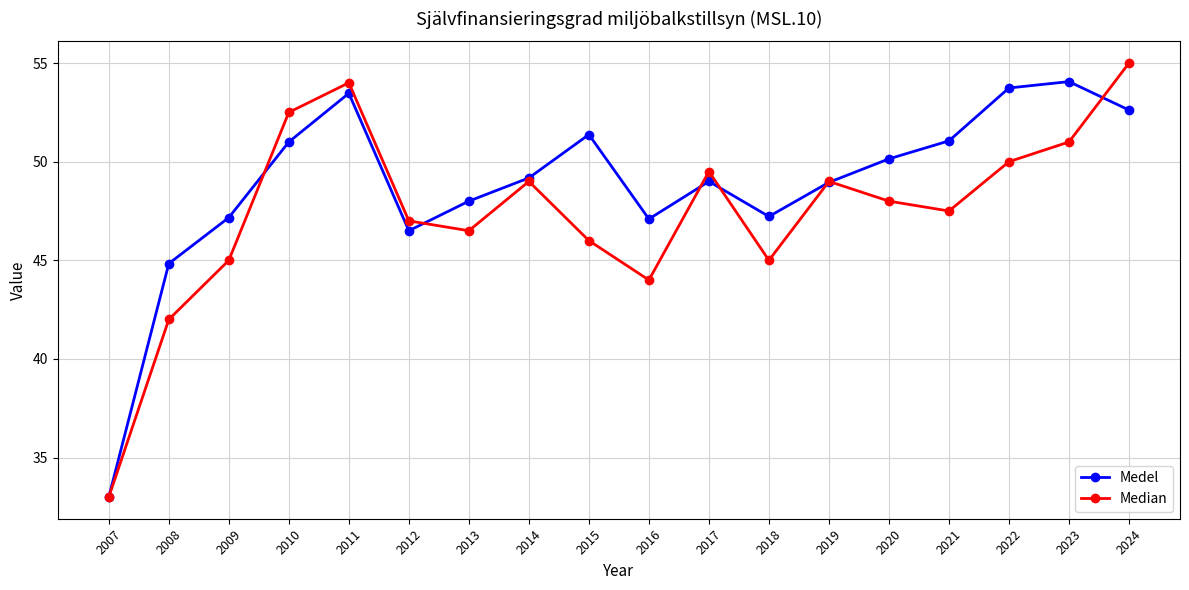

Is it true that Median equals 42.0 at 2008?

True